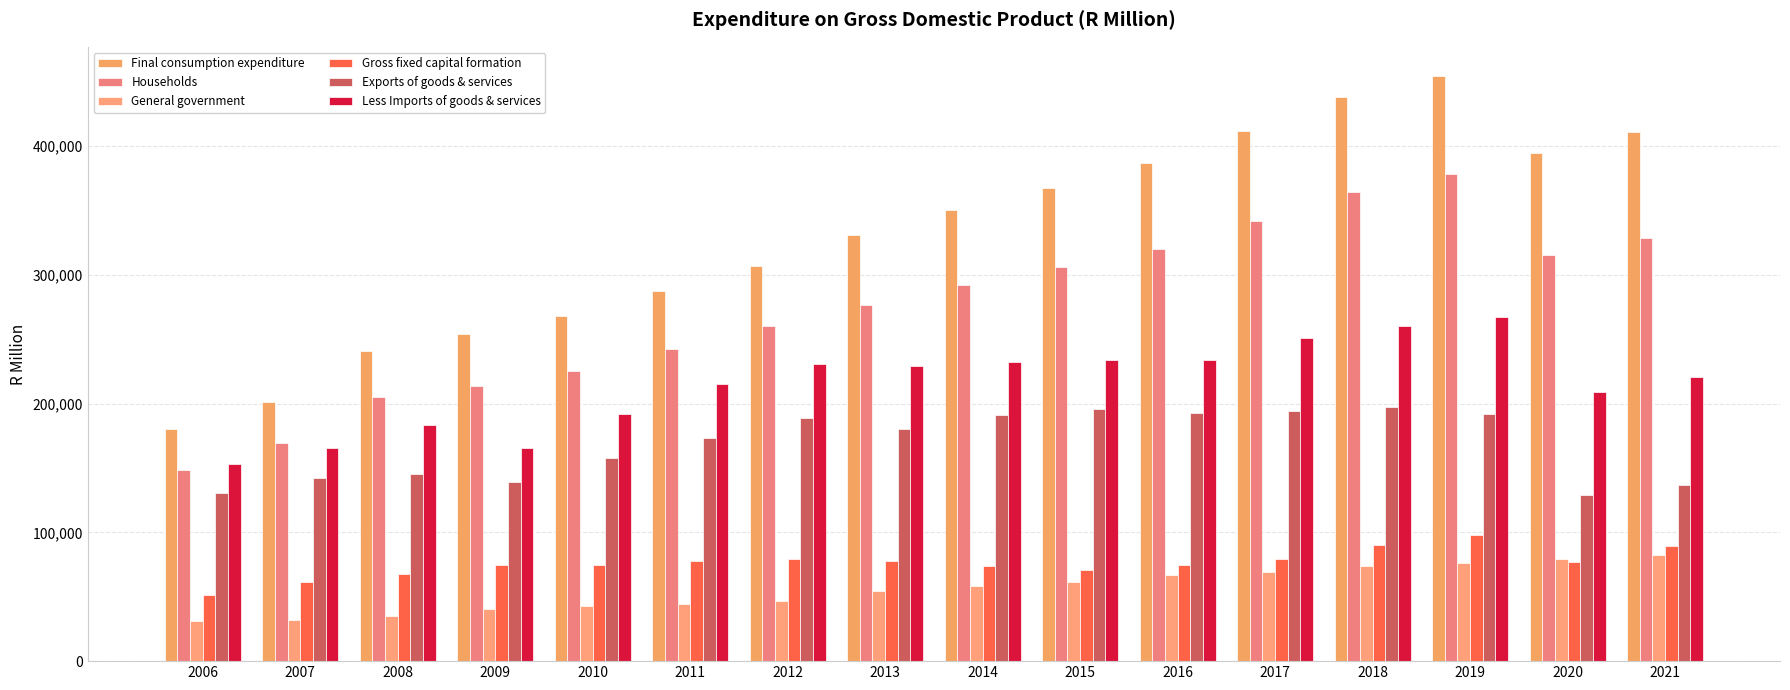

Count the number of categories in the chart.

16